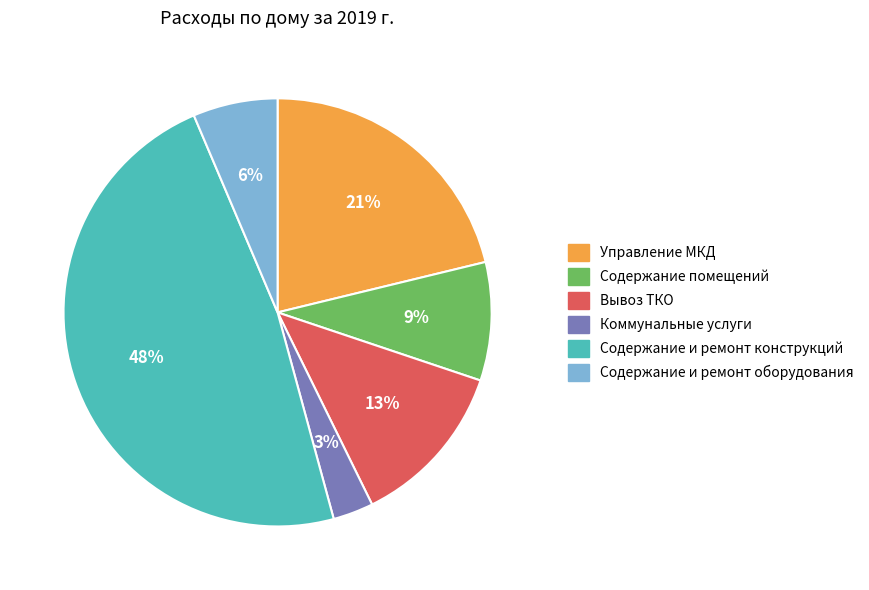

Between Вывоз ТКО and Содержание помещений, which is larger?

Вывоз ТКО